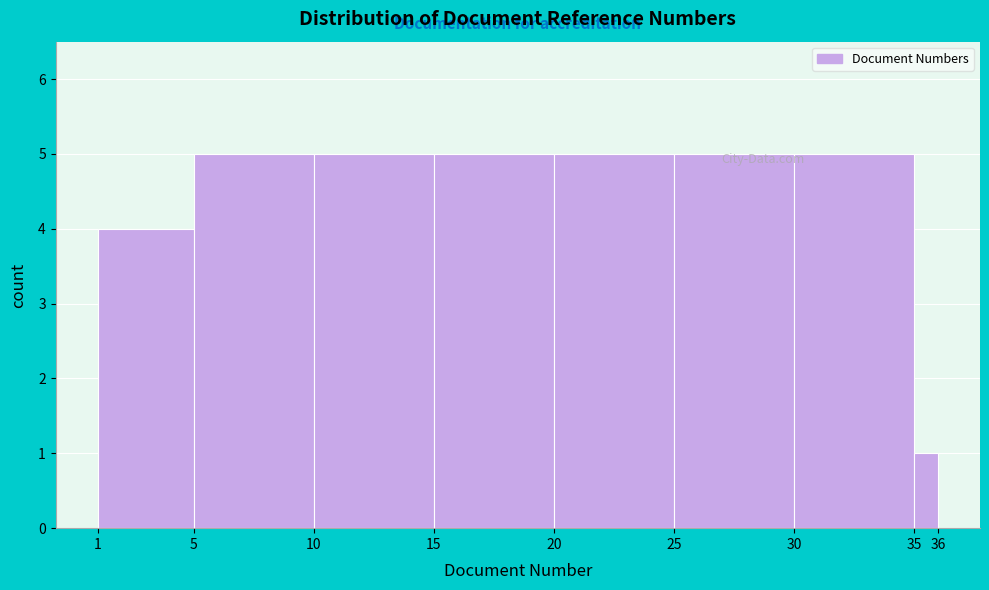

What is the height of the bar covering 1 to 5 on the x-axis? The values are not printed on the chart, so give them approximately, as read against the axis.

4